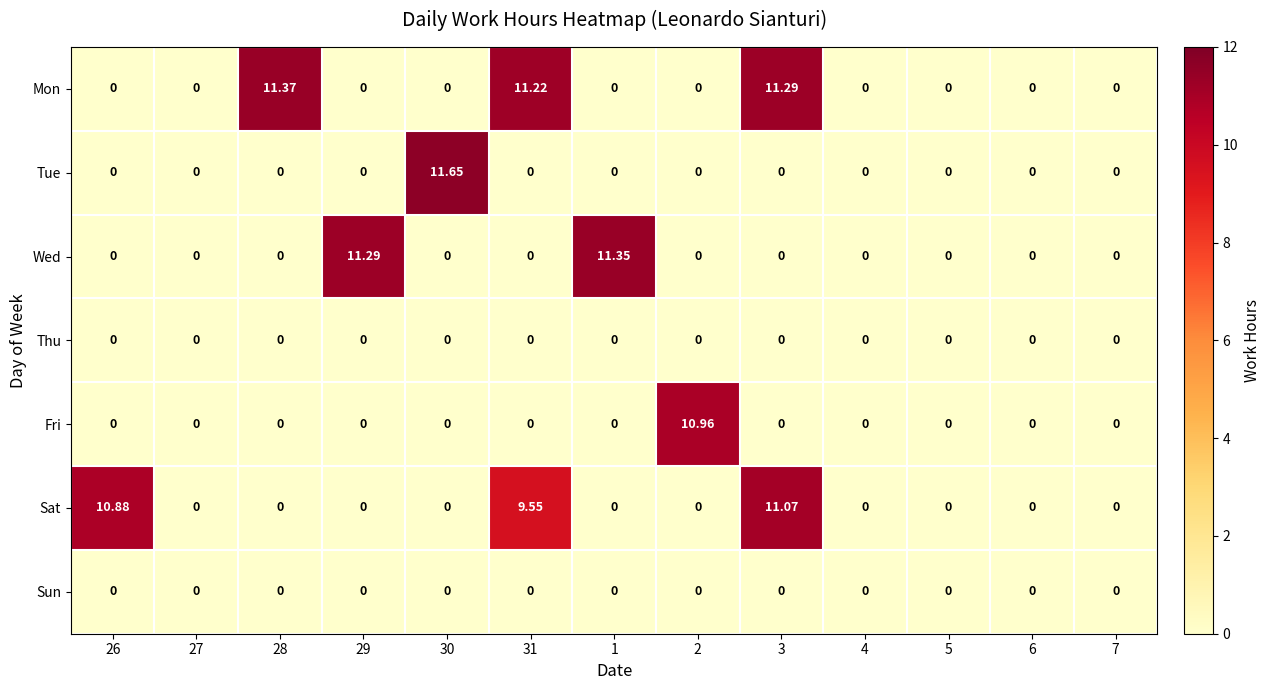

Which series has the widest spread of values?

Tue